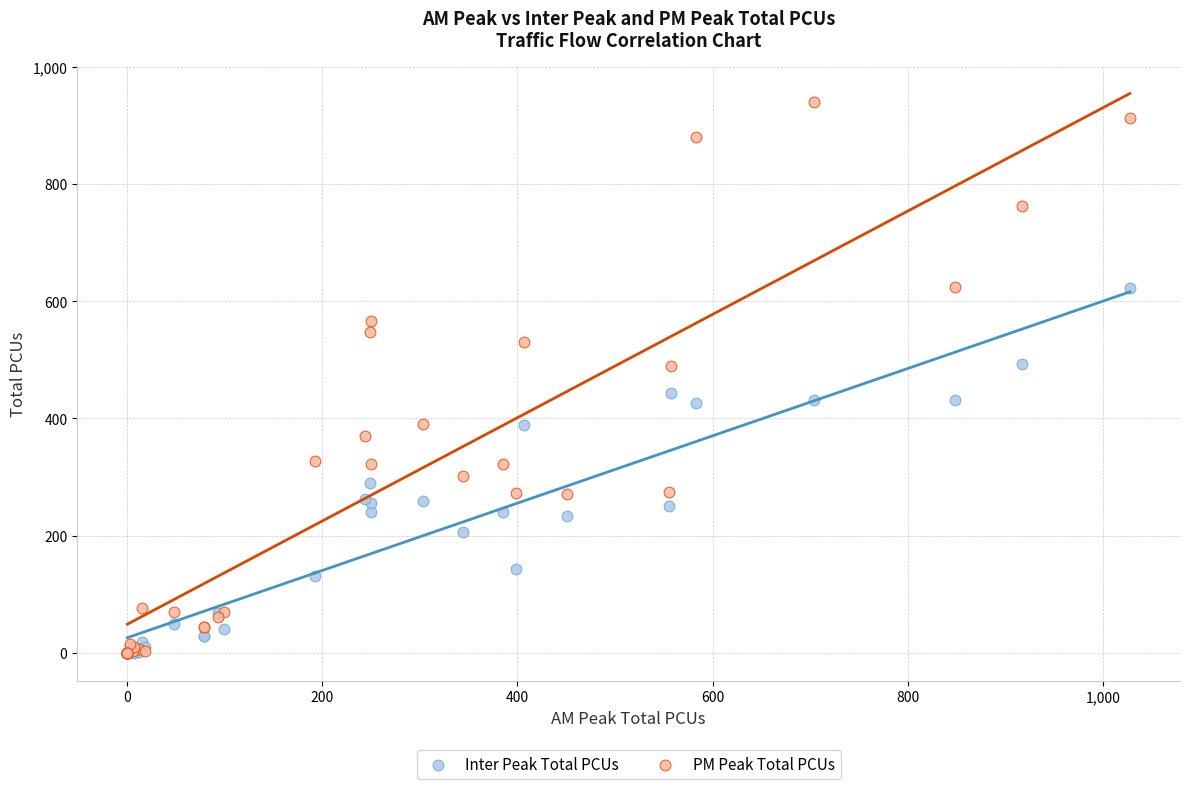

What are all the series names shown in the legend?

Inter Peak Total PCUs, PM Peak Total PCUs